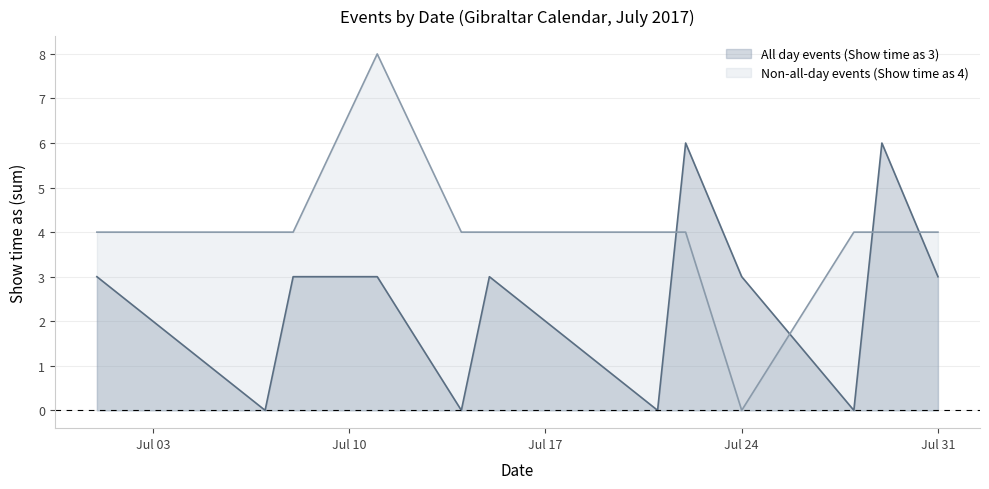

At which label does Non-all-day events (Show time as 4) first exceed 4?

7/11/2017